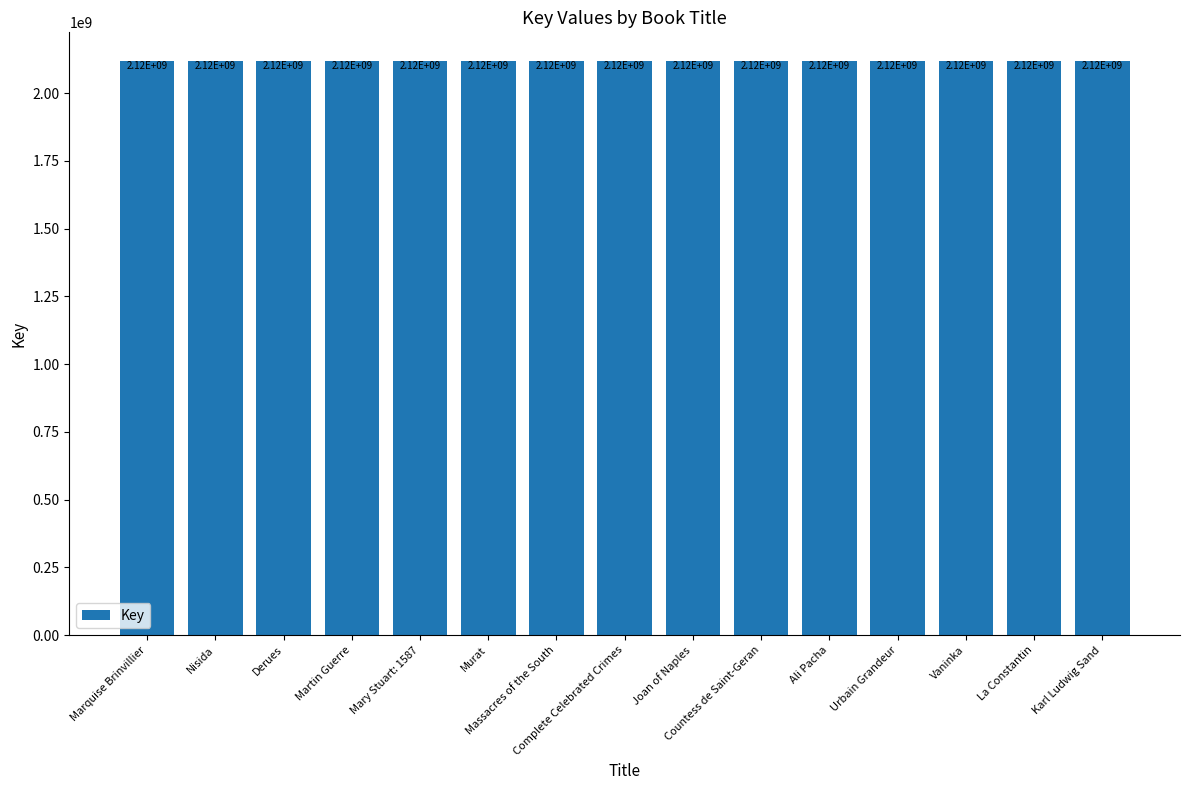

True or false: the data shows 2117925421 at Murat.

True